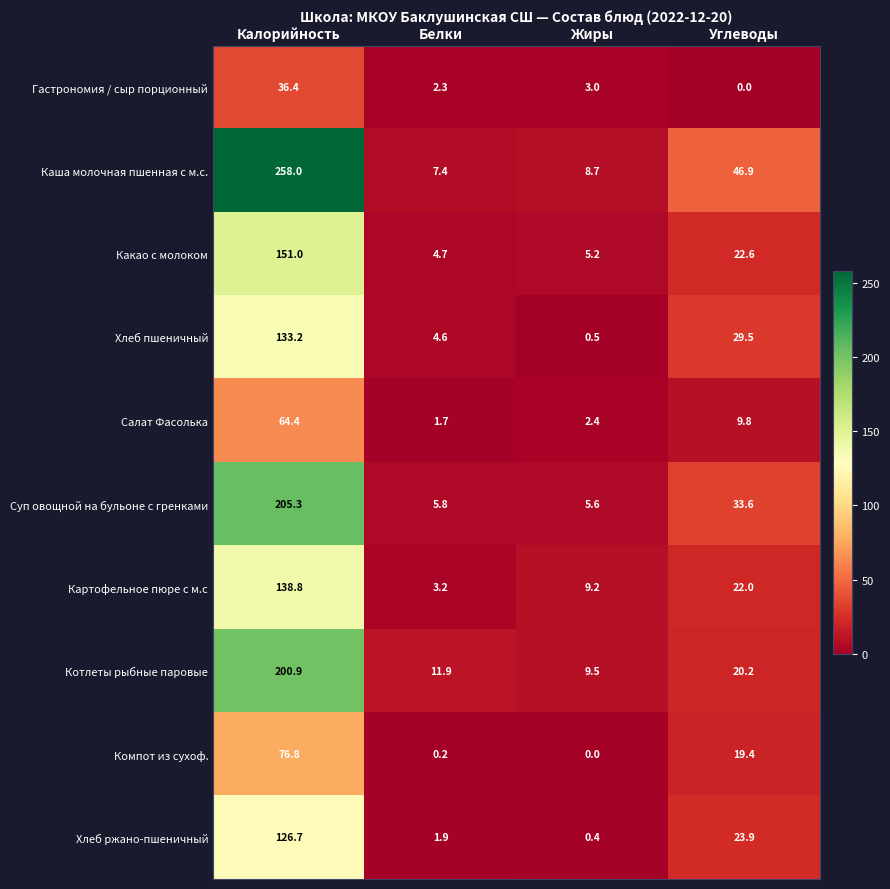

Is the value of Суп овощной на бульоне с гренками at Углеводы greater than the value of Какао с молоком at Калорийность?

No